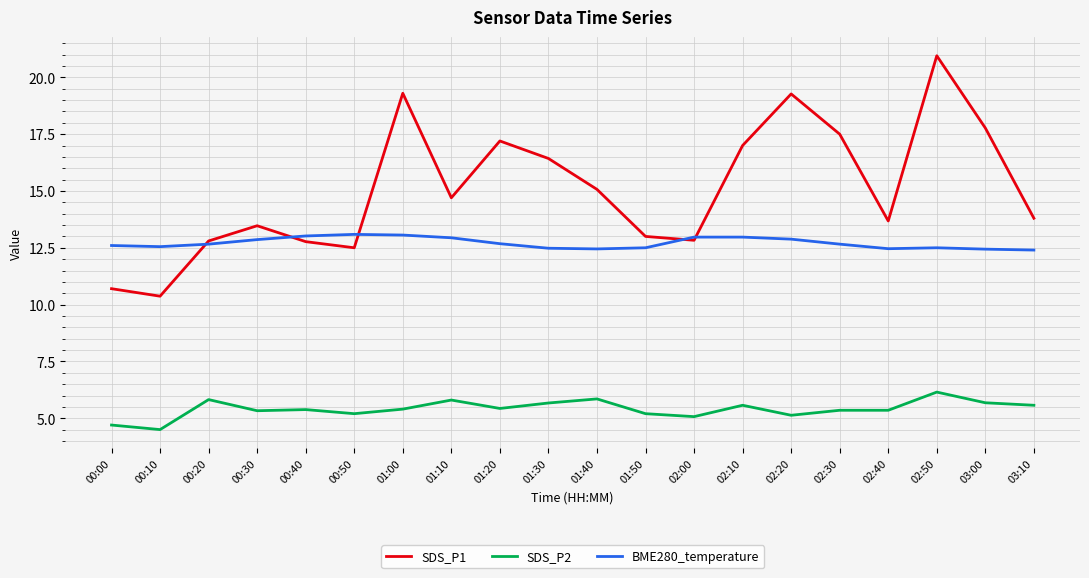

Which series changed the most between 01:00 and 01:40?

SDS_P1